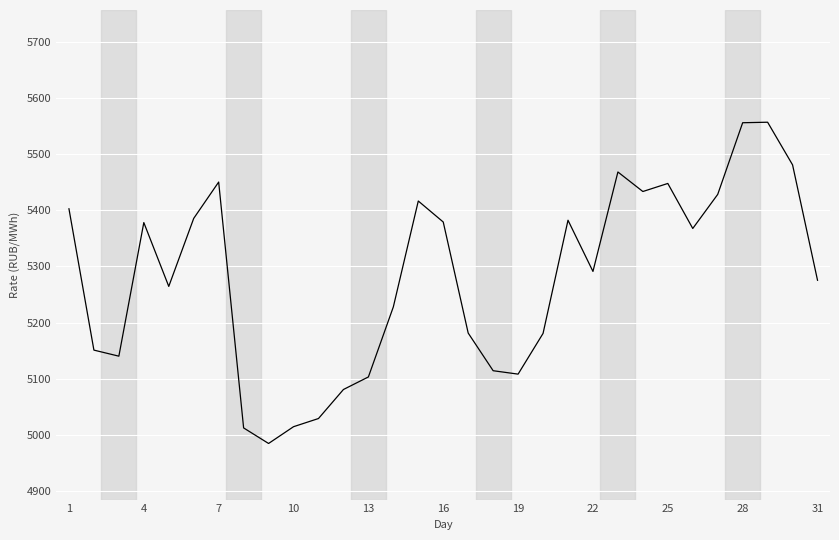

What is the minimum value shown in the chart?

4984.4